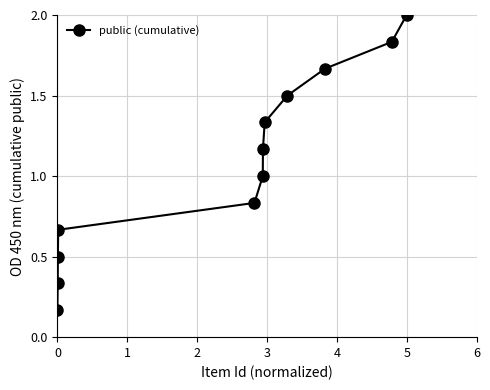

What is the greatest value displayed?

2.0